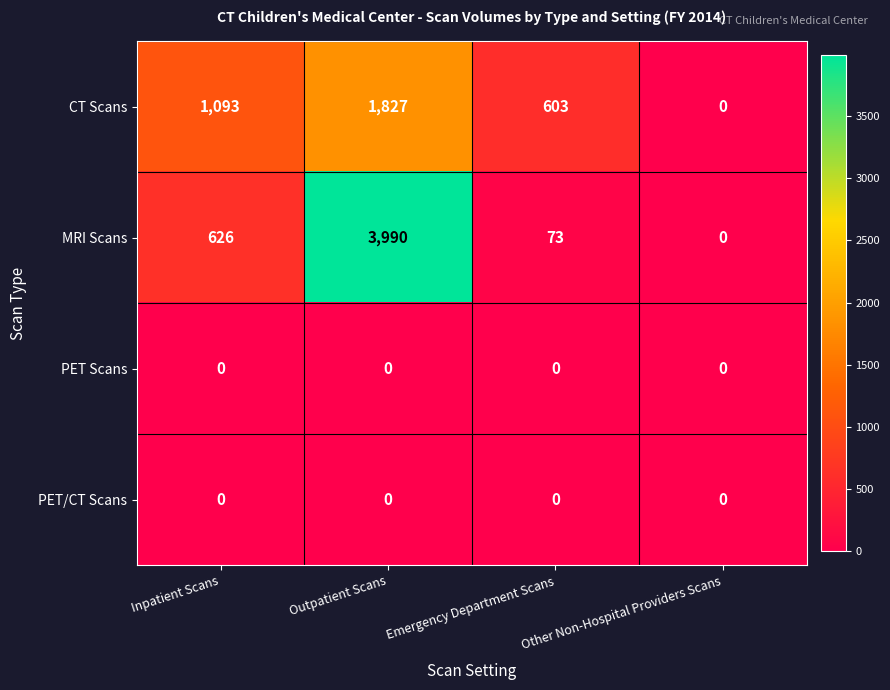

Rank the categories by MRI Scans value from highest to lowest.

Outpatient Scans, Inpatient Scans, Emergency Department Scans, Other Non-Hospital Providers Scans